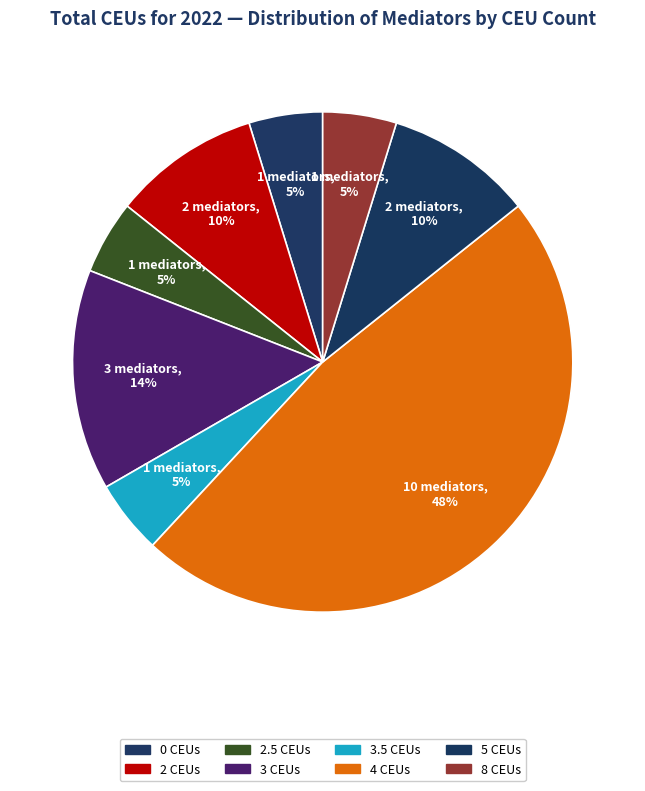

How many slices are in this pie chart?

8